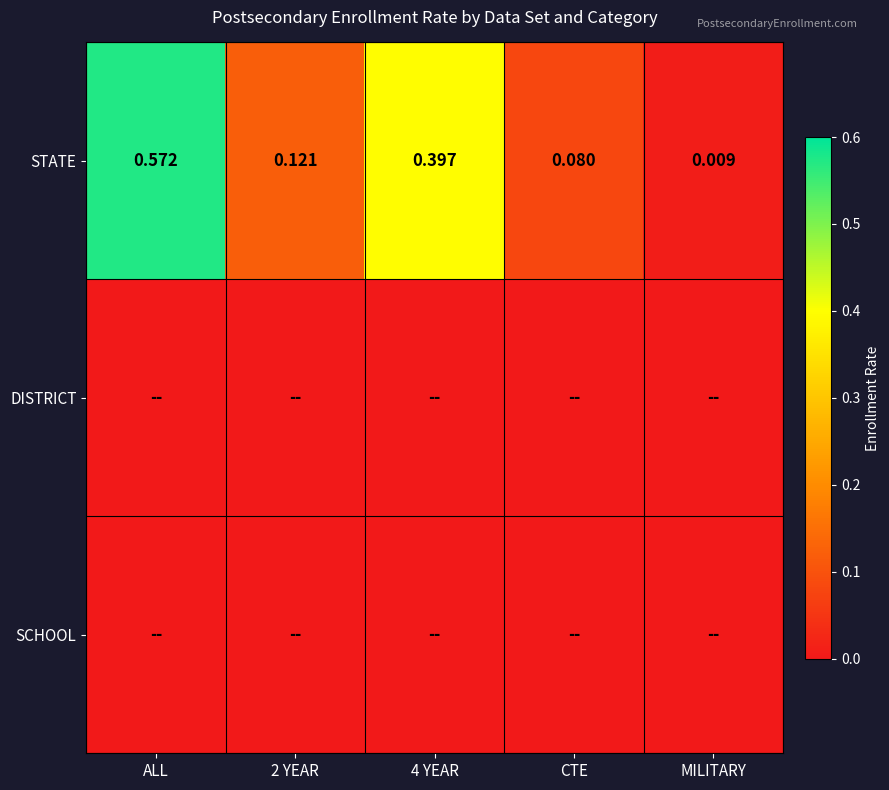

At which label does STATE reach its minimum?

MILITARY